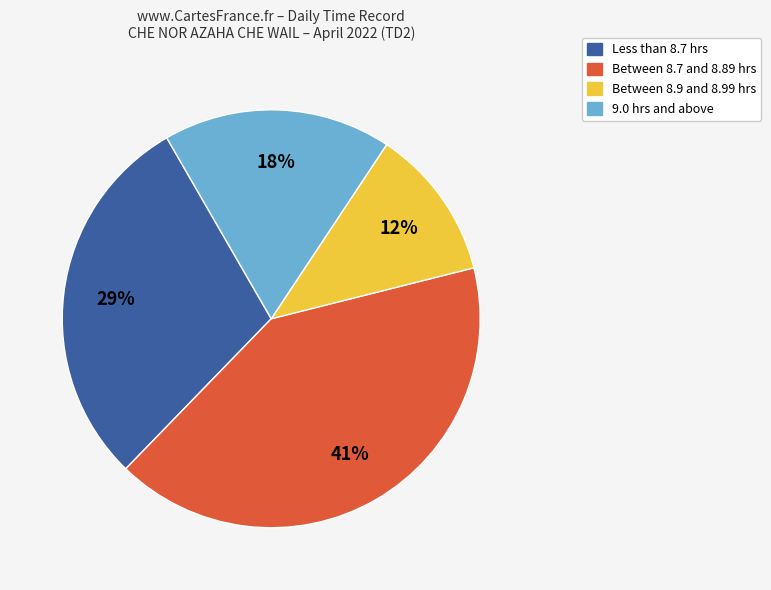

To the nearest percent, what is the difference between the largest and smallest slice percentages?

29%